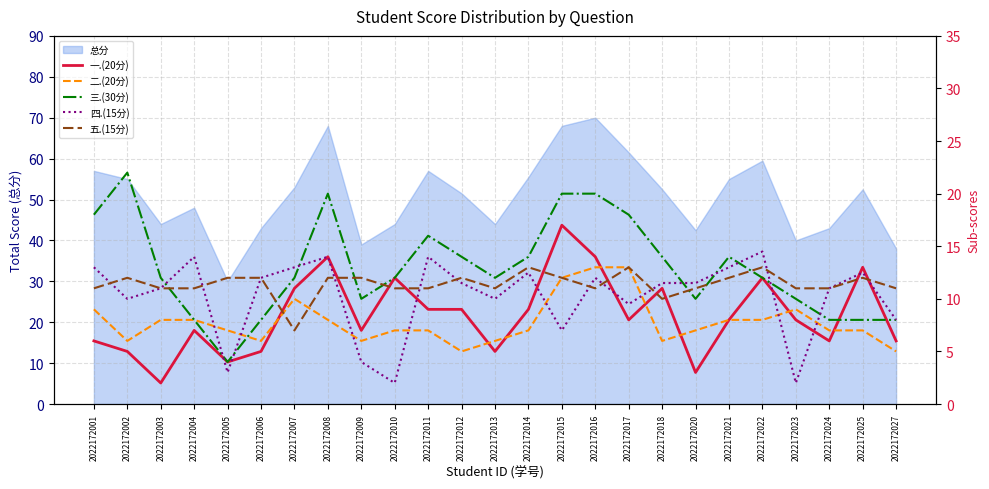

Where do 五.(15分) and 一.(20分) first cross each other?

2022172006 and 2022172007